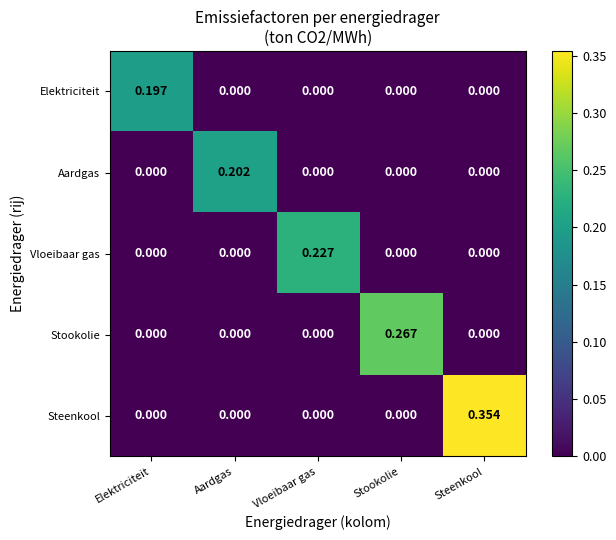

At which label does Stookolie reach its peak?

Stookolie